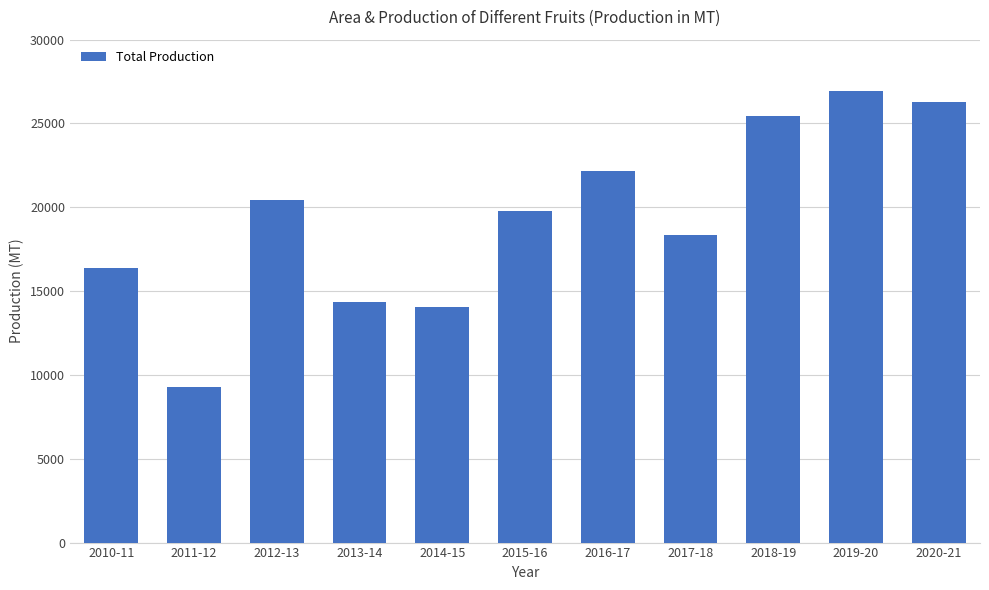

What is the label of the 5th bar from the left?

2014-15